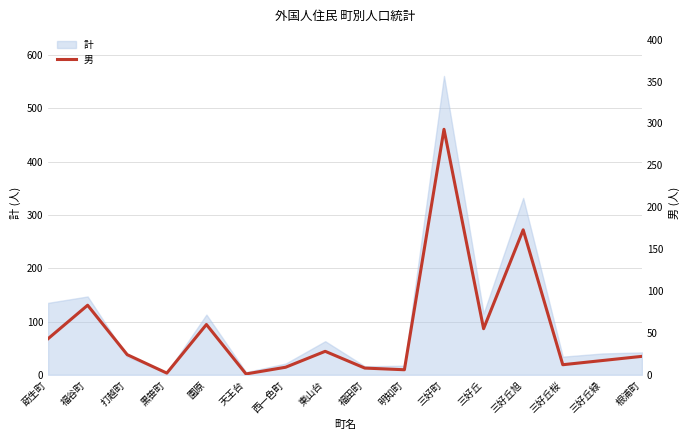

Is it true that the value at 天王台 is 1?

True